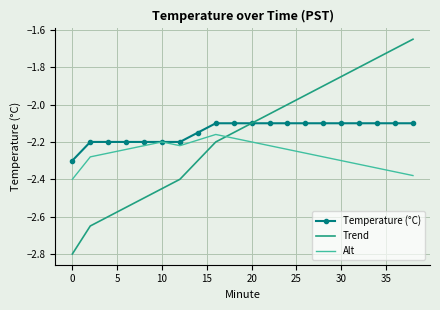

How many times do Trend and Alt cross each other?

1